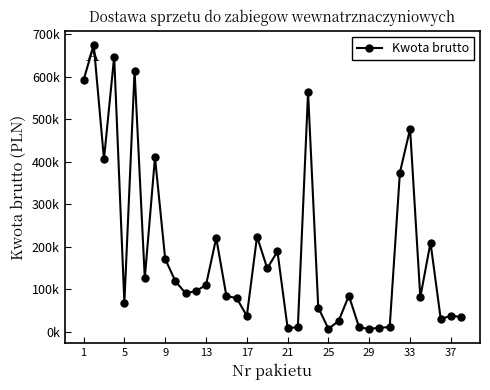

What is the difference between the maximum and minimum values?

668649.6